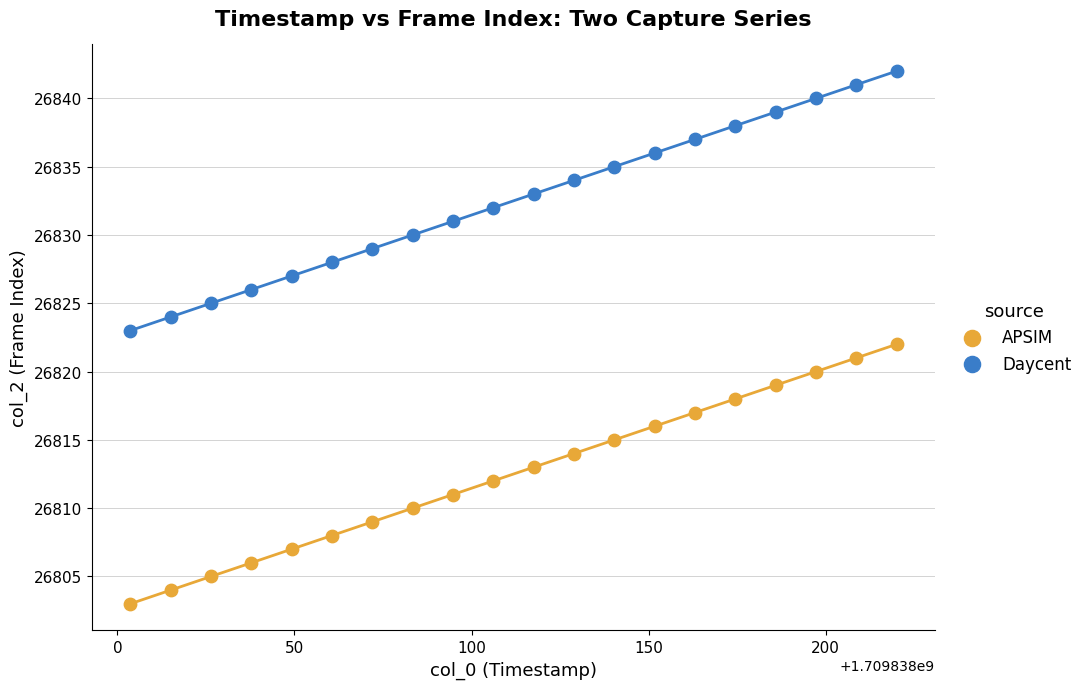

Which series contains the lowest Y value?

APSIM